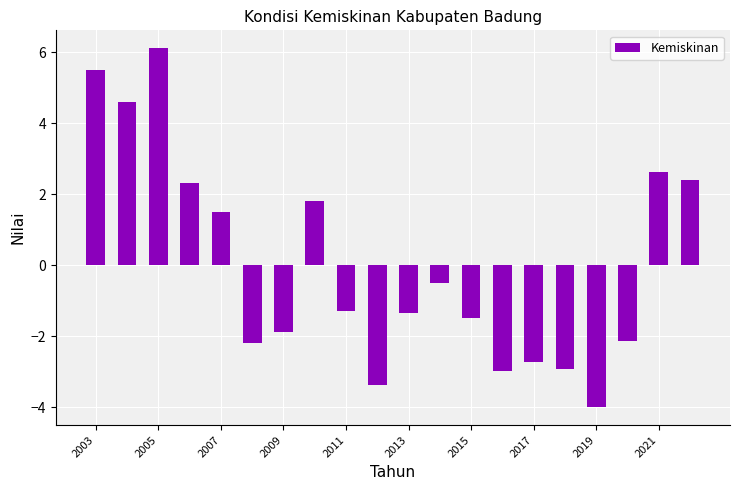

What is the smallest value displayed?

-4.0